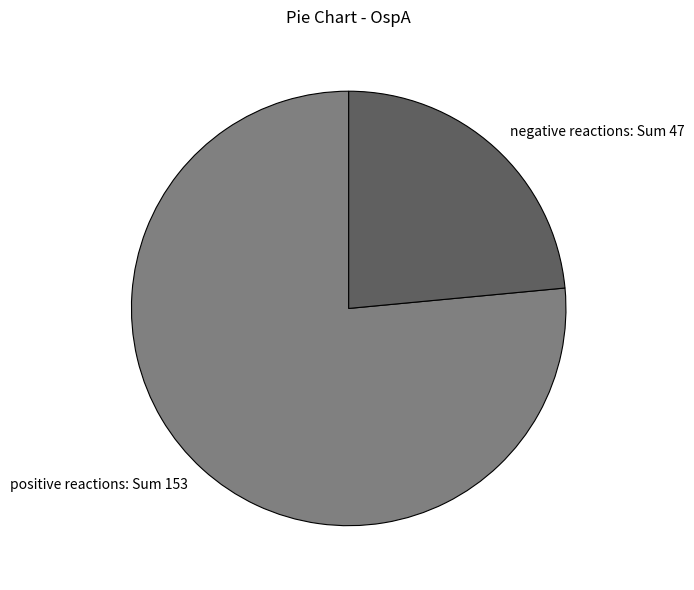

Between negative reactions: Sum 47 and positive reactions: Sum 153, which is larger?

positive reactions: Sum 153